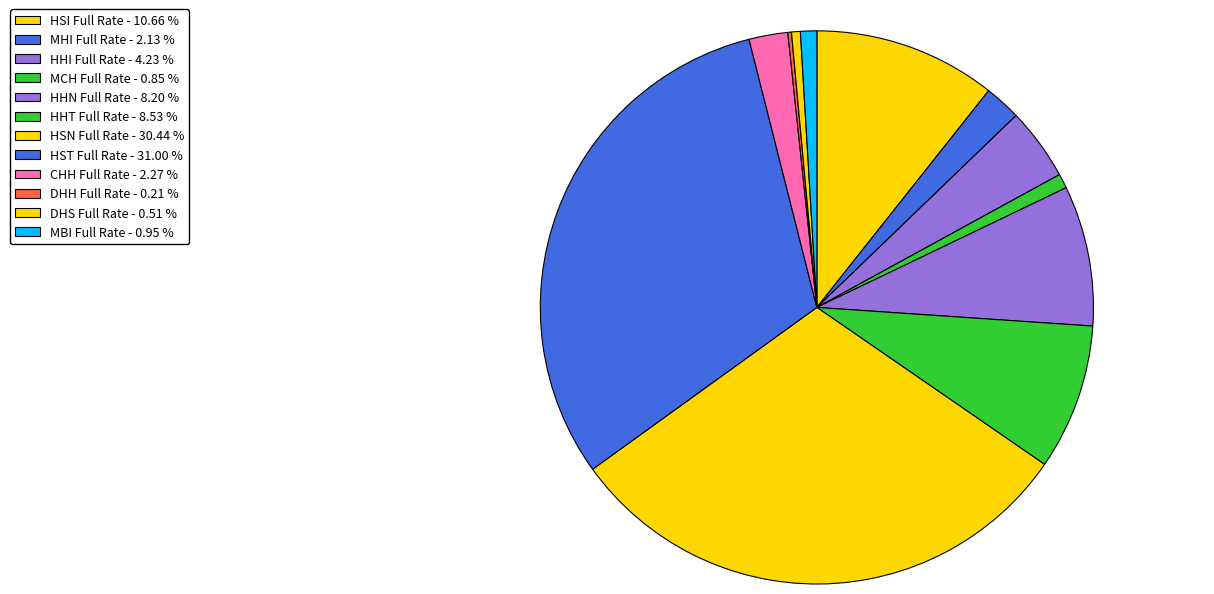

Count the number of slices in the pie.

12